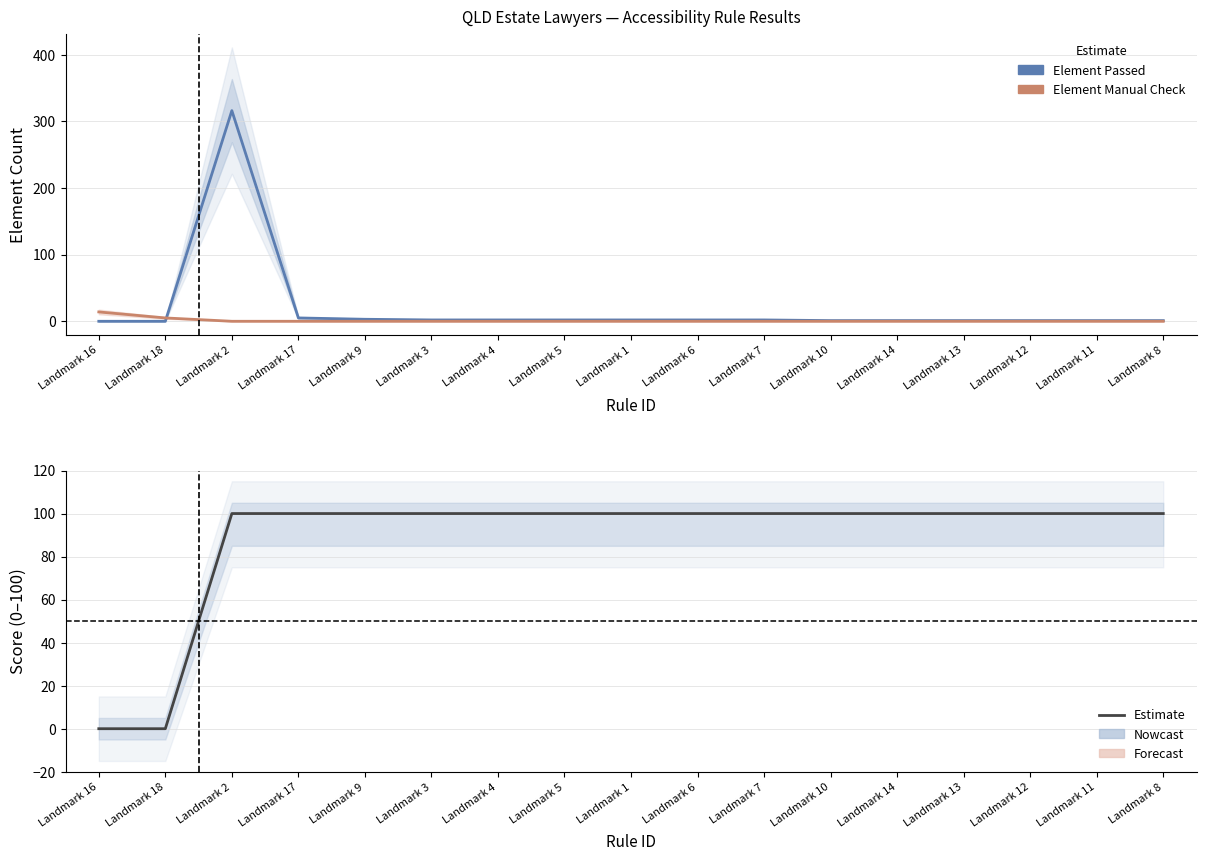

Rank the series by their maximum value, from lowest to highest.

Element Manual Check, Score, Element Passed